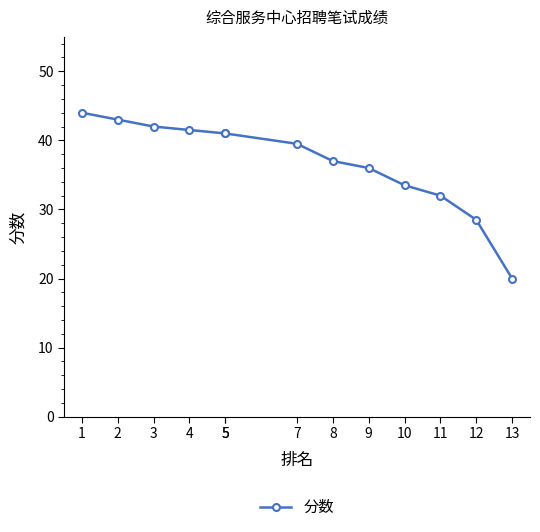

The value at 2 is 43.0. True or false?

True